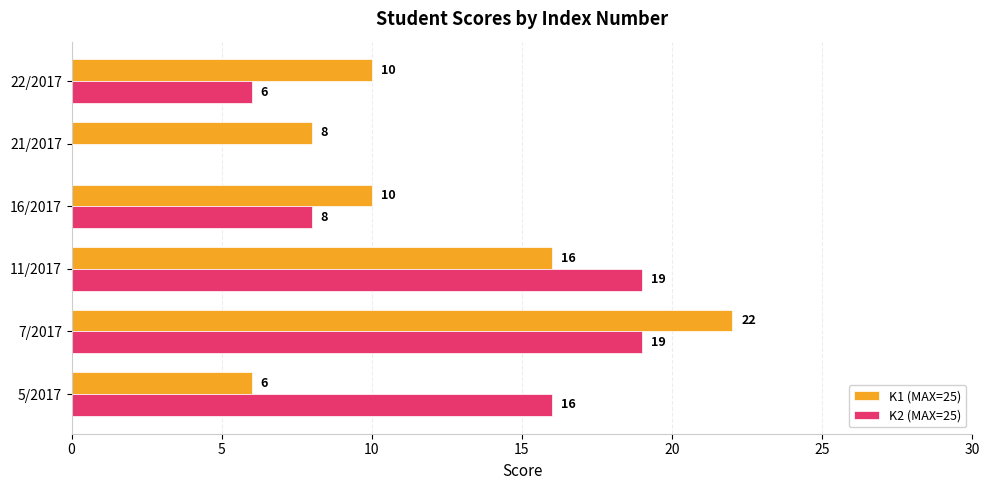

The K1 (MAX=25) series shows 4 at 22/2017. True or false?

False